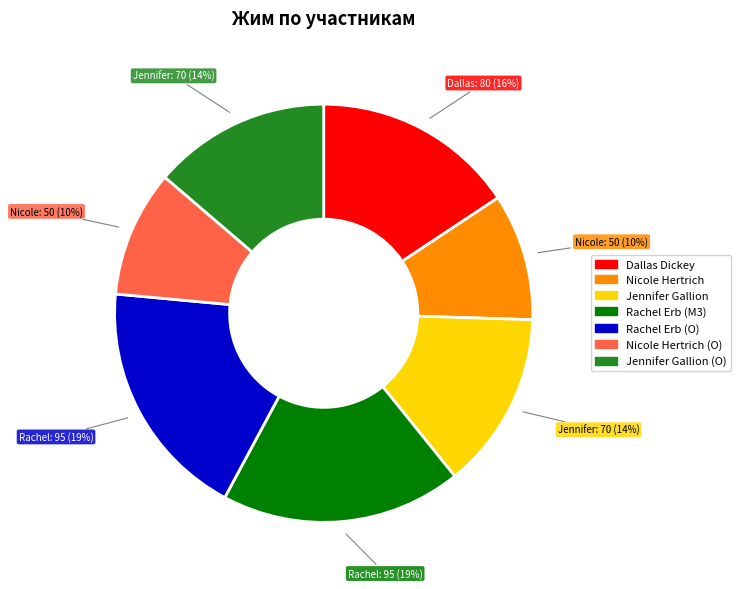

Does any single category account for the majority?

No